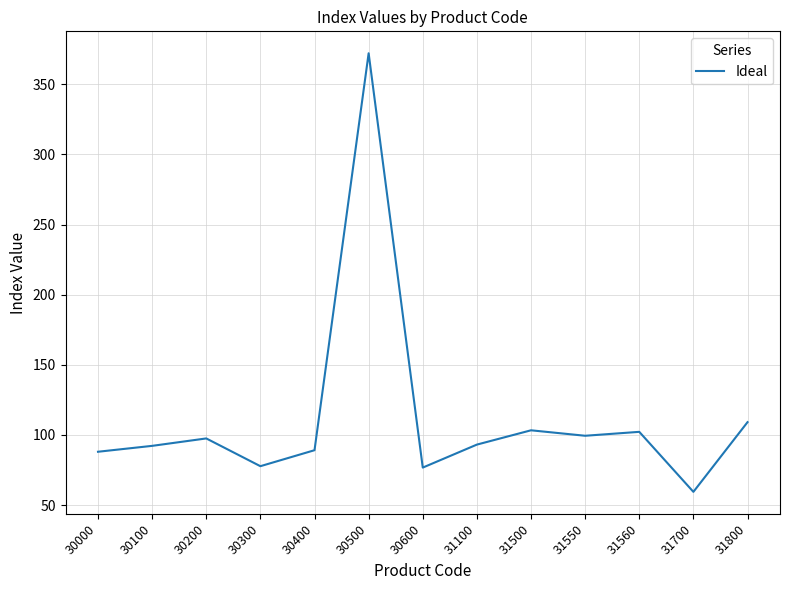

Is this an area chart (filled region under the line)?

No